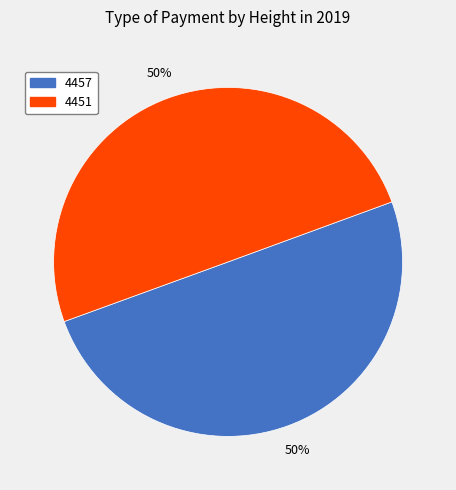

Is it true that 4457 is 50% of the pie?

True